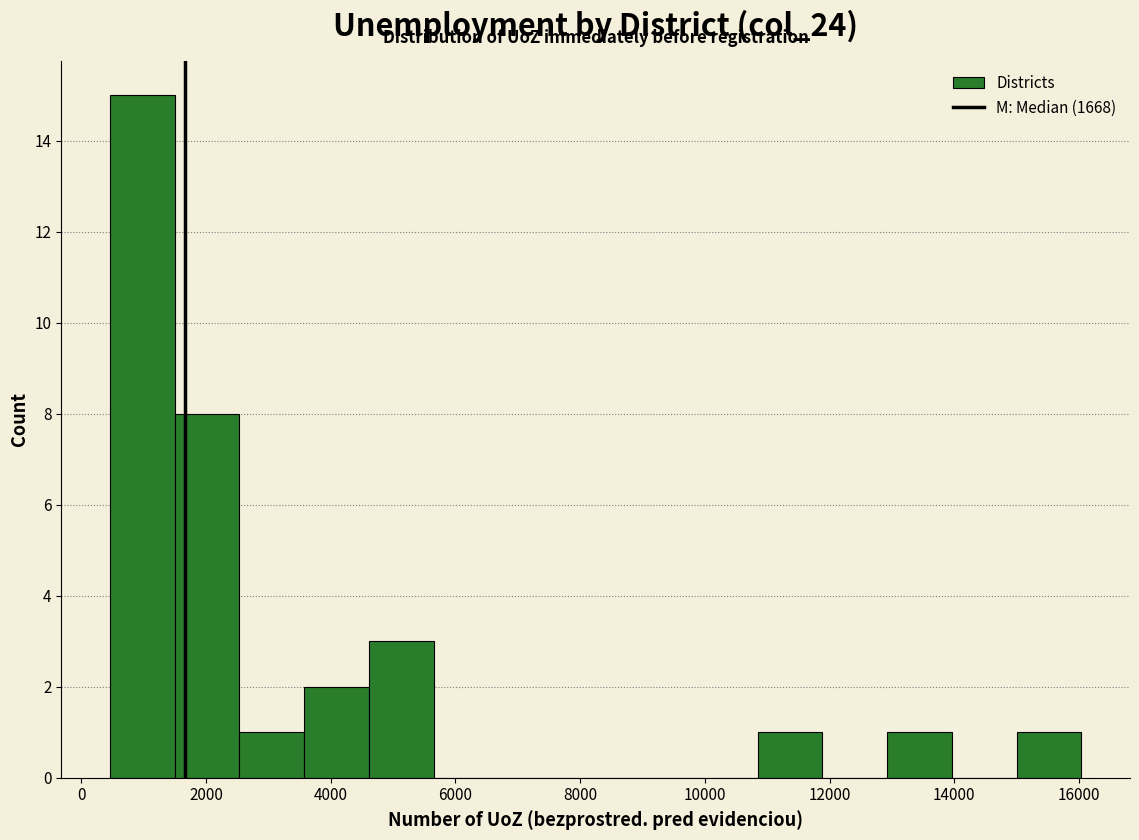

Over which range of the x-axis is the bar tallest?

400 to 1400